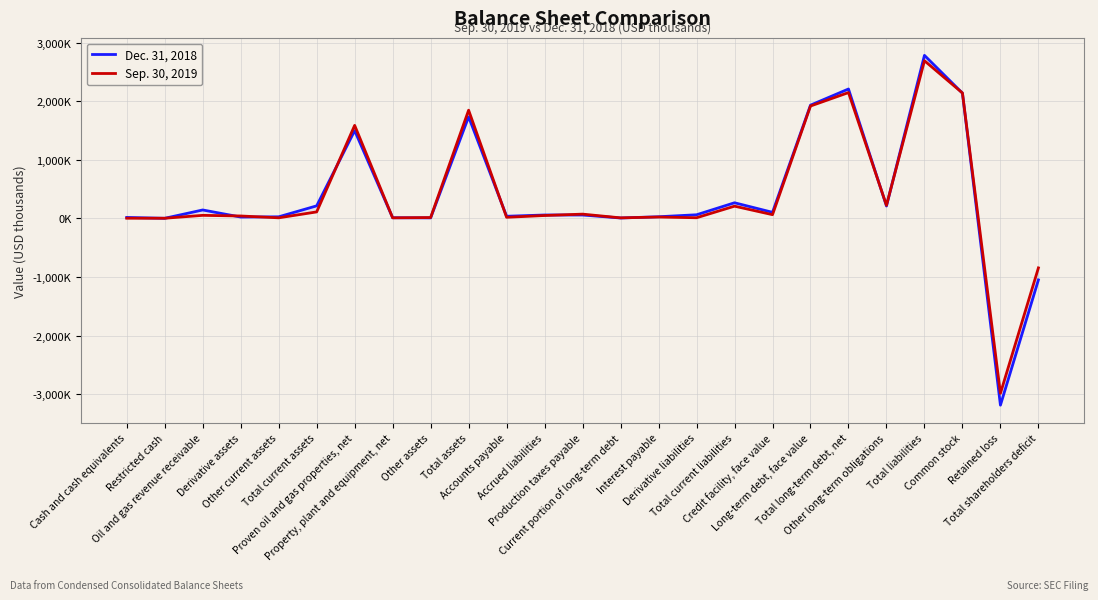

What is the label of the 13th point from the right?

Production taxes payable